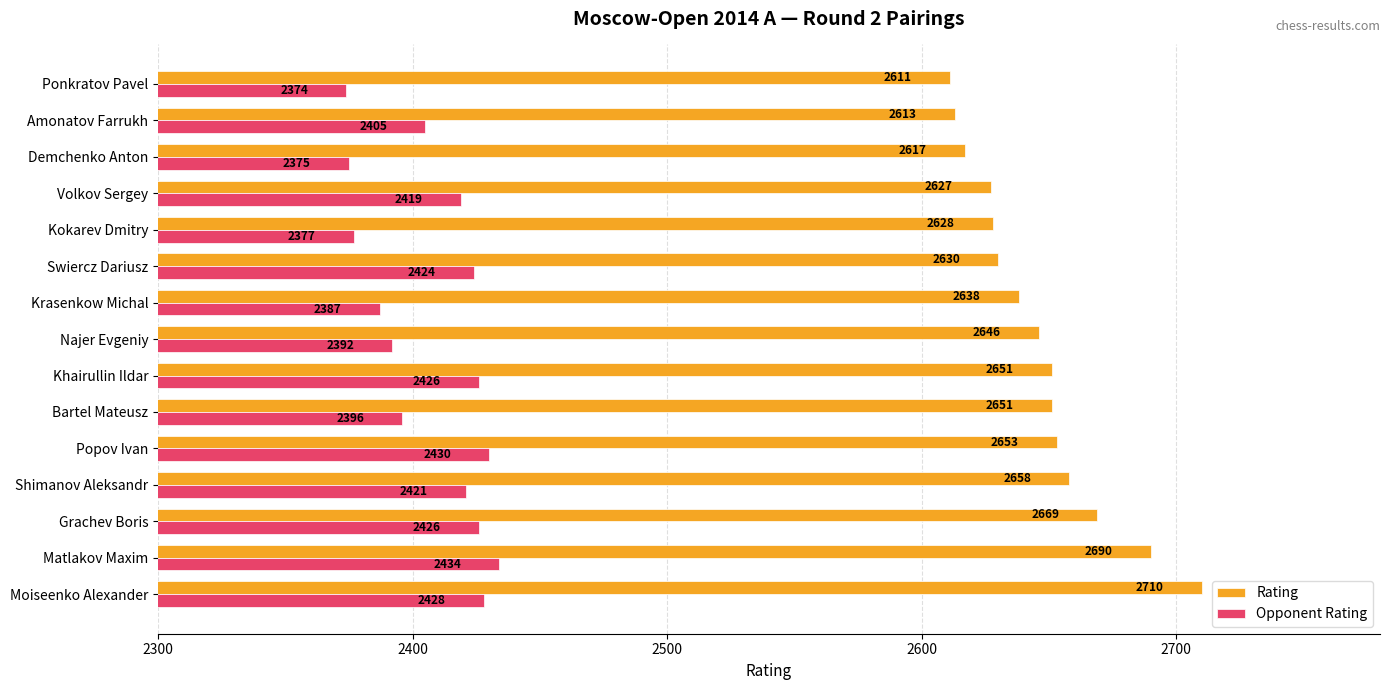

What are all the series names shown in the legend?

Rating, Opponent Rating